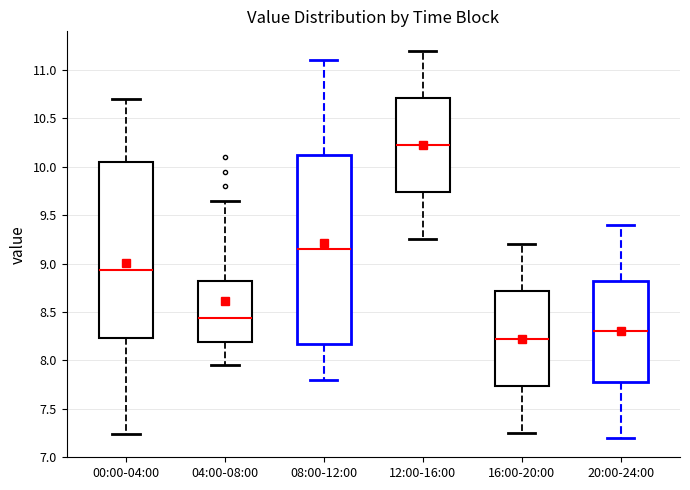

Reading left to right, read every box against the y-axis: the position of its median line, the range the box covers, and the ends of its whiskers. The values are not printed on the chart, so give them approximately, as read against the axis.

00:00-04:00: median 8.95, box 8.25 to 10.05, whiskers 7.25 to 10.70
04:00-08:00: median 8.45, box 8.20 to 8.85, whiskers 7.95 to 9.65
08:00-12:00: median 9.15, box 8.20 to 10.15, whiskers 7.80 to 11.10
12:00-16:00: median 10.25, box 9.75 to 10.70, whiskers 9.25 to 11.20
16:00-20:00: median 8.25, box 7.75 to 8.70, whiskers 7.25 to 9.20
20:00-24:00: median 8.30, box 7.80 to 8.85, whiskers 7.20 to 9.40